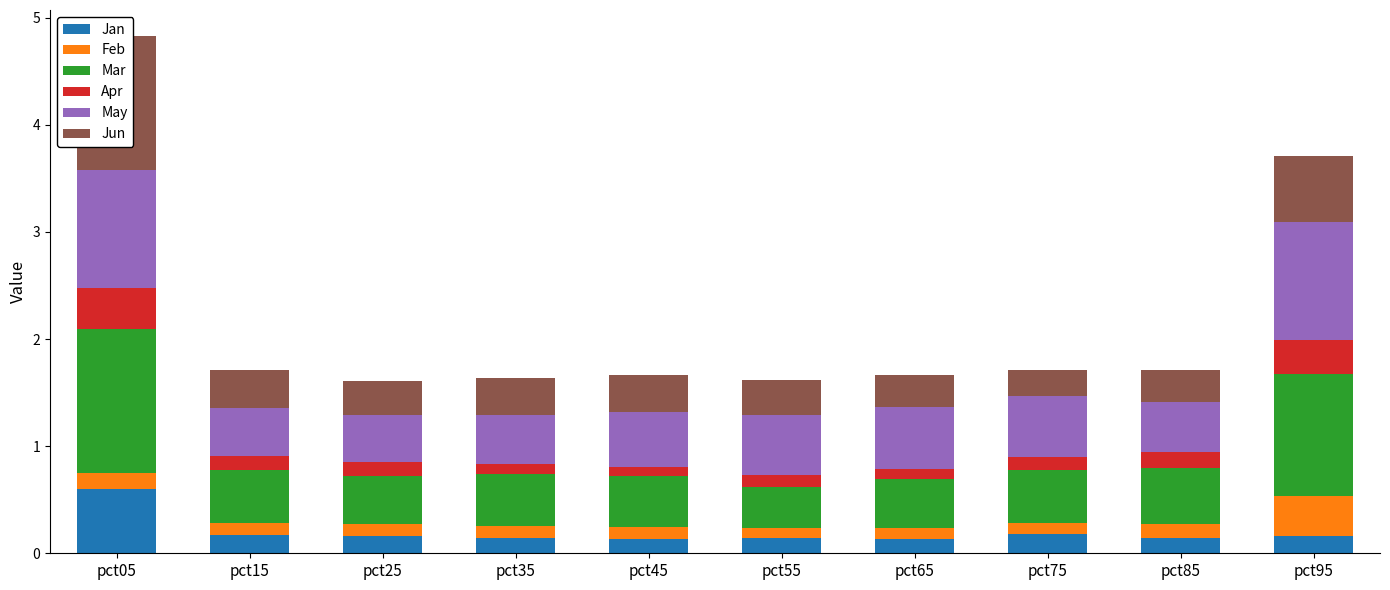

Reading right to left, list all the values displayed in this chart.

Jan: pct95=0.2	pct85=0.1	pct75=0.2	pct65=0.1	pct55=0.1	pct45=0.1	pct35=0.1	pct25=0.2	pct15=0.2	pct05=0.6
Feb: pct95=0.4	pct85=0.1	pct75=0.1	pct65=0.1	pct55=0.1	pct45=0.1	pct35=0.1	pct25=0.1	pct15=0.1	pct05=0.2
Mar: pct95=1.1	pct85=0.5	pct75=0.5	pct65=0.5	pct55=0.4	pct45=0.5	pct35=0.5	pct25=0.5	pct15=0.5	pct05=1.3
Apr: pct95=0.3	pct85=0.1	pct75=0.1	pct65=0.1	pct55=0.1	pct45=0.1	pct35=0.1	pct25=0.1	pct15=0.1	pct05=0.4
May: pct95=1.1	pct85=0.5	pct75=0.6	pct65=0.6	pct55=0.6	pct45=0.5	pct35=0.5	pct25=0.4	pct15=0.4	pct05=1.1
Jun: pct95=0.6	pct85=0.3	pct75=0.2	pct65=0.3	pct55=0.3	pct45=0.3	pct35=0.3	pct25=0.3	pct15=0.4	pct05=1.2